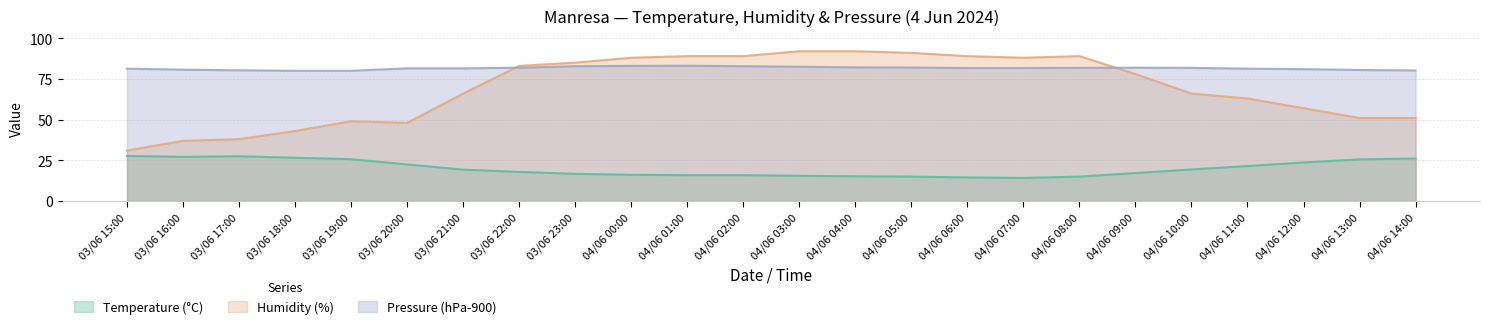

At which category does Temperature (°C) reach its first local peak?

03/06 17:00